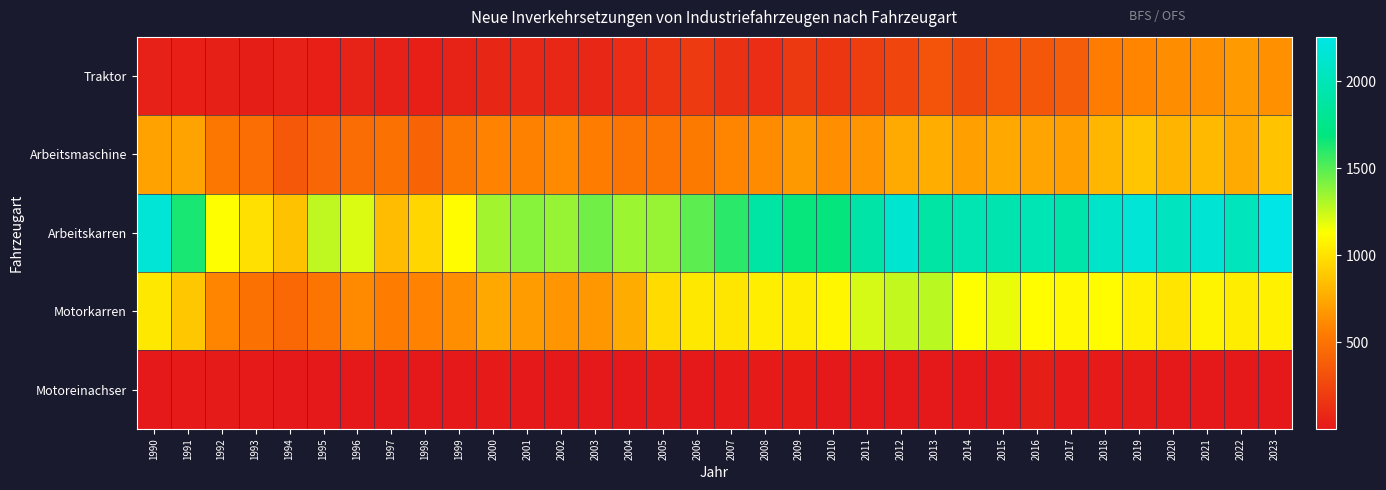

Reading left to right, transcribe all the data shown in this chart.

Traktor: 1990=49	1991=39	1992=43	1993=32	1994=48	1995=40	1996=55	1997=50	1998=40	1999=52	2000=74	2001=77	2002=81	2003=79	2004=113	2005=155	2006=183	2007=136	2008=116	2009=179	2010=161	2011=208	2012=249	2013=330	2014=272	2015=326	2016=345	2017=376	2018=553	2019=592	2020=628	2021=644	2022=684	2023=646
Arbeitsmaschine: 1990=722	1991=727	1992=520	1993=472	1994=352	1995=432	1996=464	1997=496	1998=414	1999=520	2000=583	2001=577	2002=616	2003=552	2004=505	2005=511	2006=535	2007=591	2008=624	2009=683	2010=638	2011=663	2012=756	2013=775	2014=711	2015=753	2016=730	2017=714	2018=810	2019=874	2020=805	2021=828	2022=756	2023=866
Arbeitskarren: 1990=2167	1991=1635	1992=1127	1993=992	1994=860	1995=1270	1996=1211	1997=837	1998=952	1999=1118	2000=1334	2001=1391	2002=1360	2003=1444	2004=1345	2005=1361	2006=1487	2007=1596	2008=1892	2009=1675	2010=1681	2011=1908	2012=2131	2013=1897	2014=1970	2015=1957	2016=1984	2017=1926	2018=2103	2019=2162	2020=2044	2021=2154	2022=2022	2023=2254
Motorkarren: 1990=1028	1991=885	1992=594	1993=496	1994=441	1995=505	1996=616	1997=552	1998=583	1999=636	2000=749	2001=698	2002=663	2003=673	2004=764	2005=974	2006=1030	2007=1021	2008=1055	2009=1049	2010=1092	2011=1221	2012=1262	2013=1280	2014=1130	2015=1172	2016=1121	2017=1100	2018=1119	2019=1060	2020=1018	2021=1081	2022=1053	2023=1067
Motoreinachser: 1990=6	1991=8	1992=13	1993=10	1994=6	1995=4	1996=6	1997=4	1998=4	1999=4	2000=7	2001=4	2002=2	2003=5	2004=2	2005=11	2006=6	2007=7	2008=7	2009=18	2010=5	2011=6	2012=6	2013=3	2014=3	2015=5	2016=30	2017=10	2018=7	2019=11	2020=4	2021=4	2022=3	2023=2